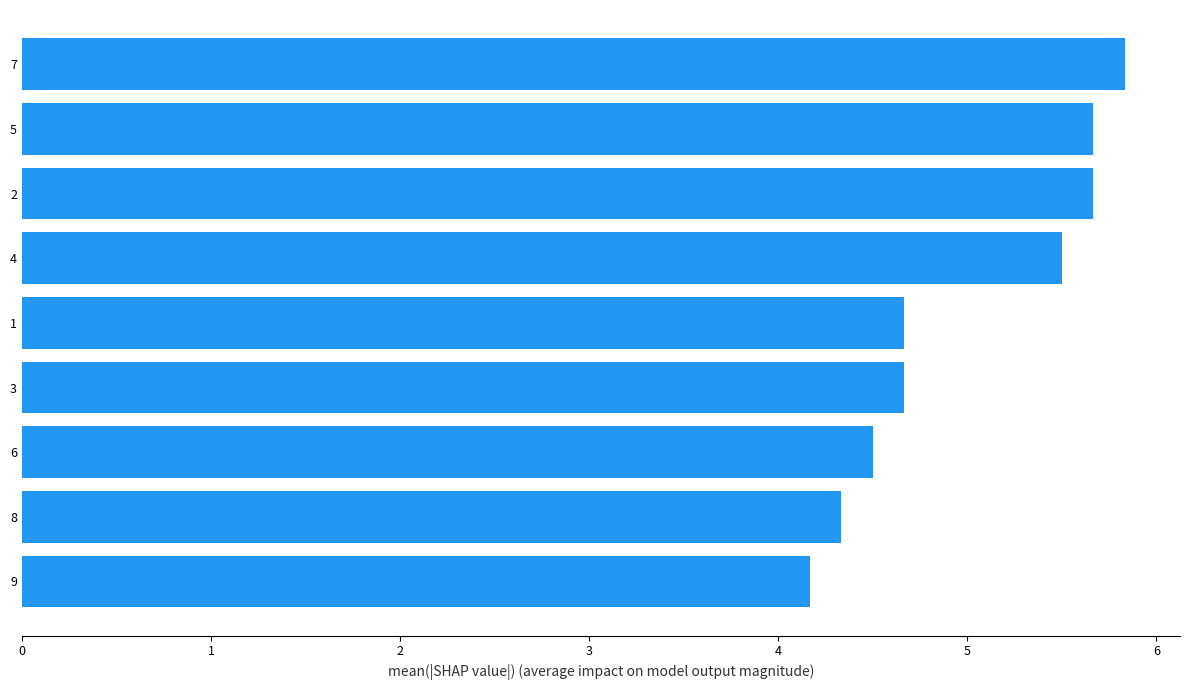

Reading bottom to top, list all the values displayed in this chart.

4.2	4.3	4.5	4.7	4.7	5.5	5.7	5.7	5.8